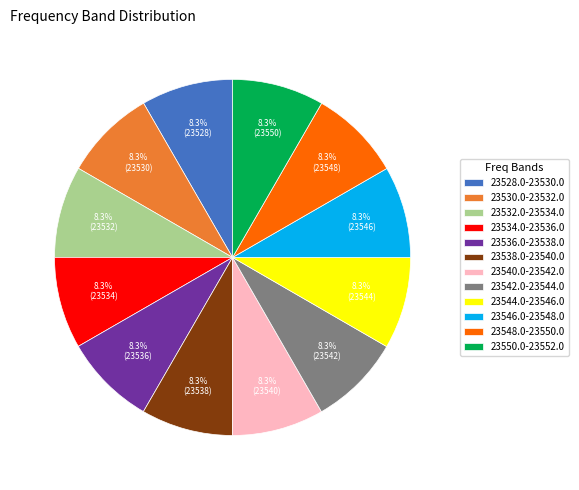

What is the ratio of the value at 23532.0-23534.0 to the value at 23550.0-23552.0?

1.0